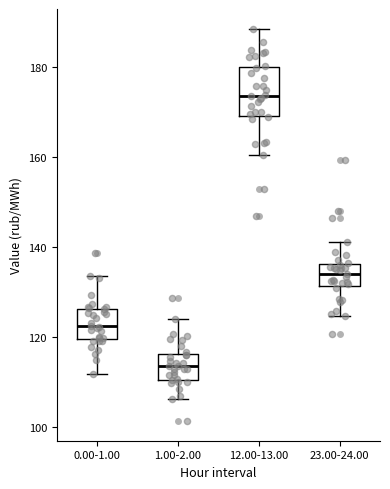

Reading left to right, transcribe this box plot: for each box, give where its median line is, the range the box spans, and where its two whiskers end, as read against the y-axis. The values are not printed on the chart, so give them approximately, as read against the axis.

0.00-1.00: median 122, box 120 to 126, whiskers 112 to 134
1.00-2.00: median 114, box 110 to 116, whiskers 106 to 124
12.00-13.00: median 174, box 170 to 180, whiskers 160 to 188
23.00-24.00: median 134, box 132 to 136, whiskers 124 to 142